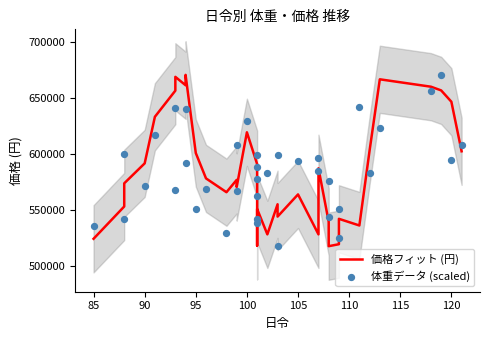

Which series reaches the minimum Y coordinate?

価格フィット (円)